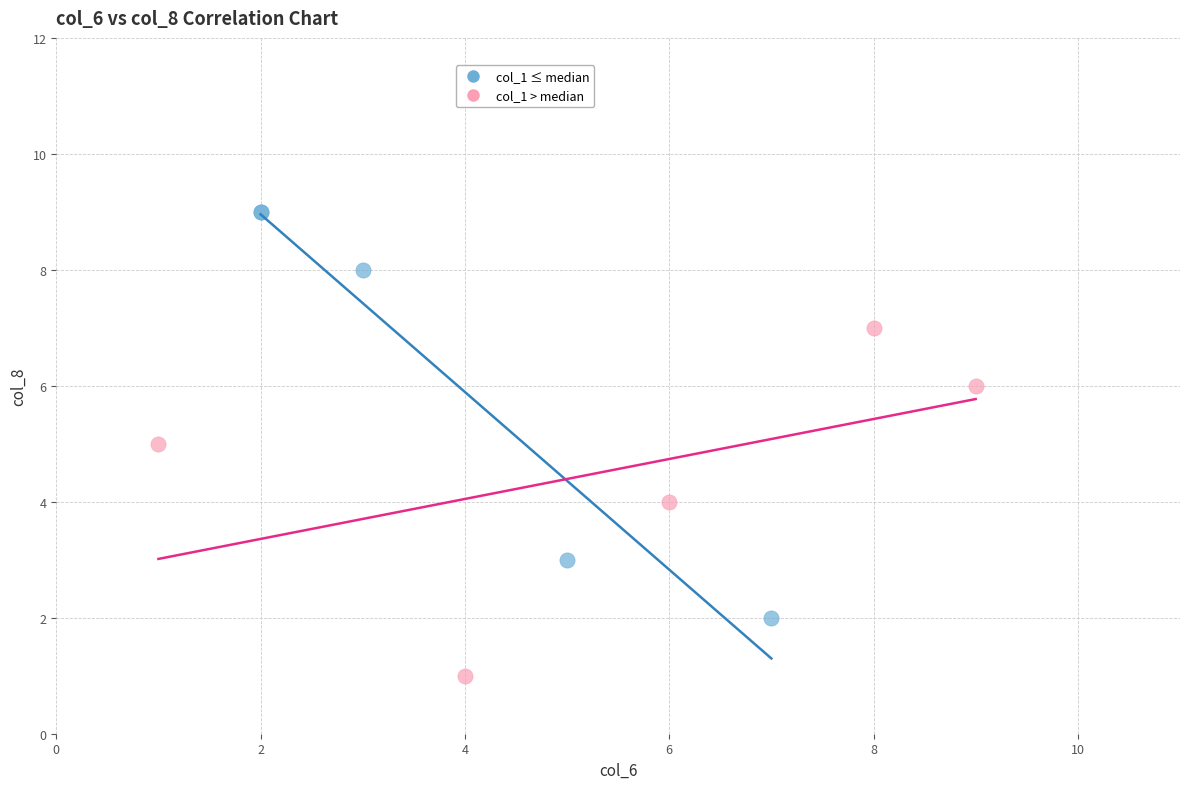

Which series contains the lowest Y value?

col_1 > median